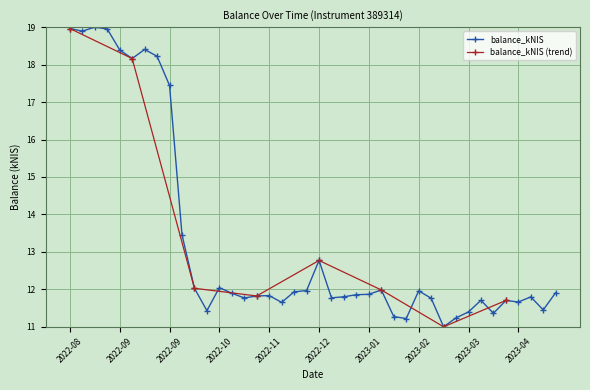

How many points are lower than both their immediate neighbors (excluding endpoints)?

11